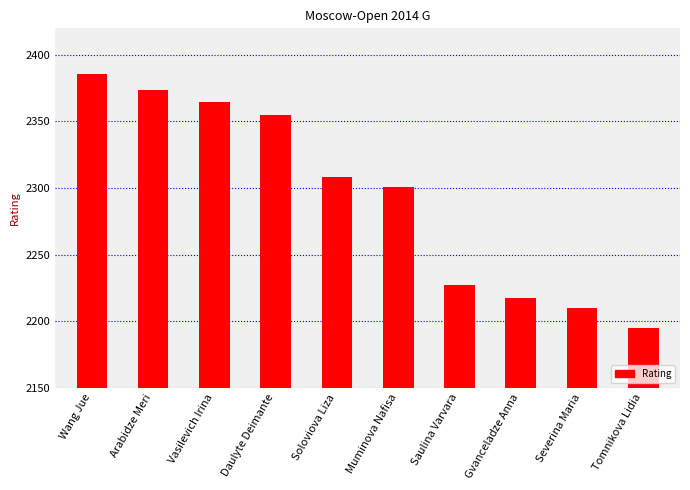

What is the difference between the maximum and minimum values?

191